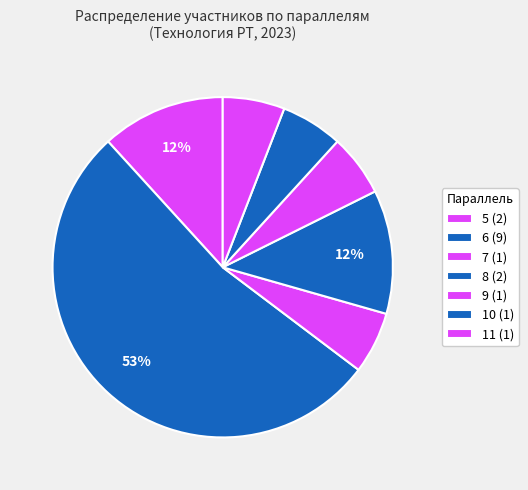

How many slices are in this pie chart?

7